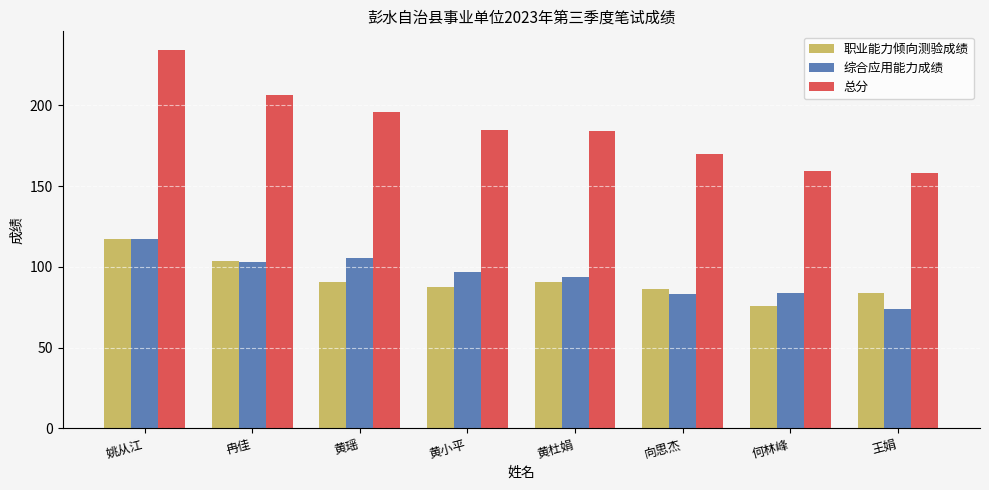

At how many categories does at least one series exceed 151?

8